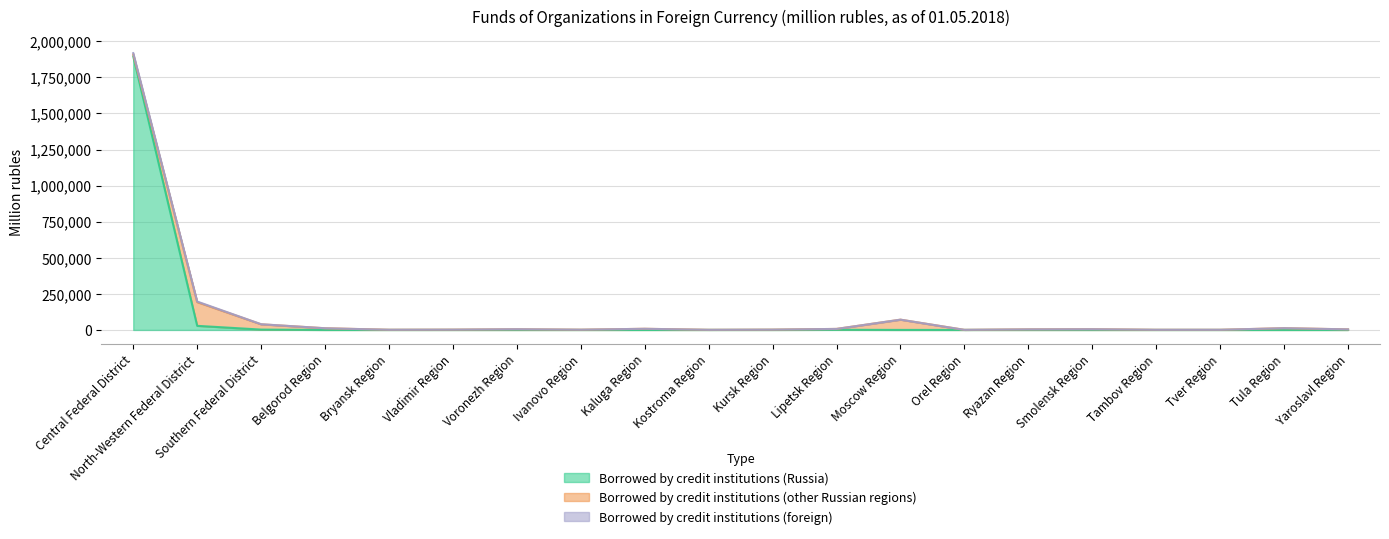

The borrowed by credit institutions (Russia) series shows 54 at Yaroslavl Region. True or false?

True